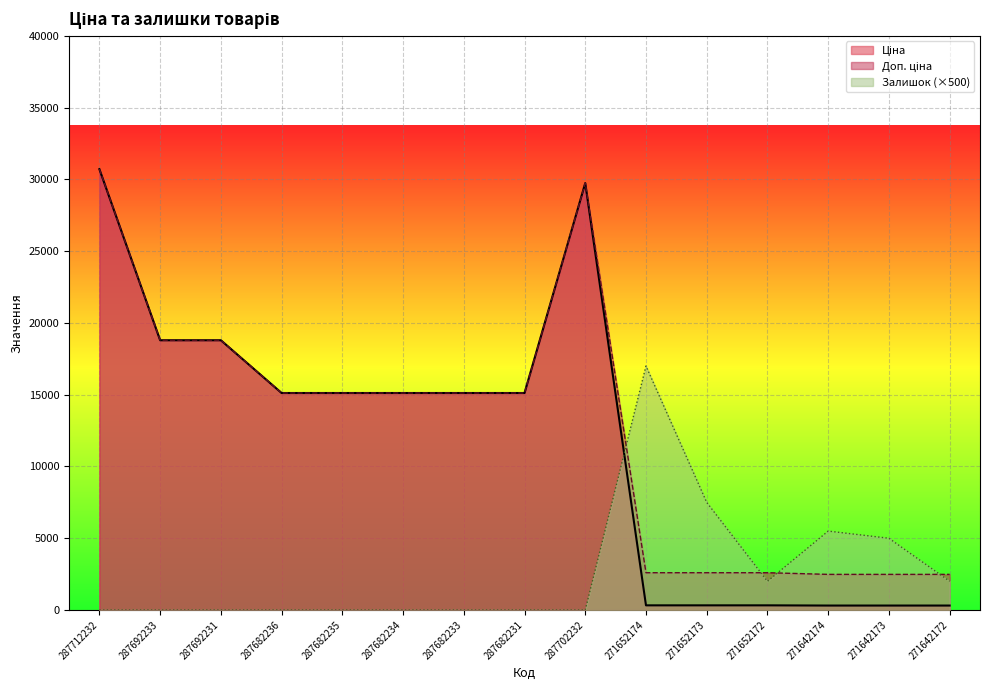

What position from the left is 271652172?

12